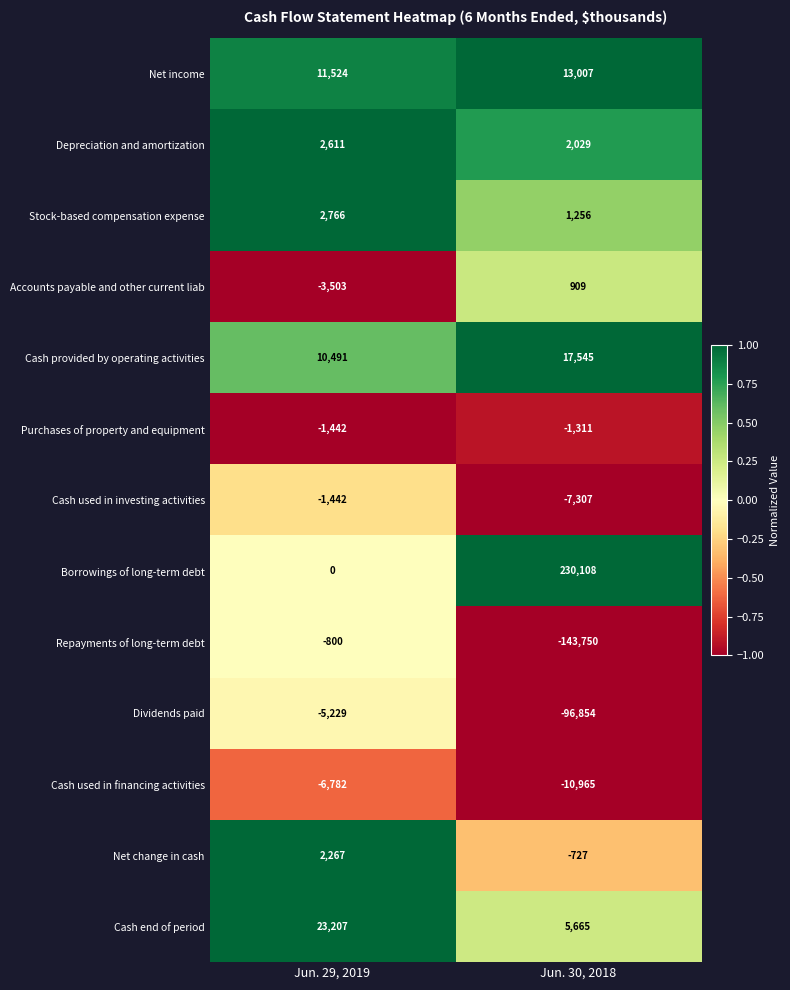

List the series in order of their peak value, highest first.

Borrowings of long-term debt, Cash end of period, Cash provided by operating activities, Net income, Stock-based compensation expense, Depreciation and amortization, Net change in cash, Accounts payable and other current liab, Repayments of long-term debt, Purchases of property and equipment, Cash used in investing activities, Dividends paid, Cash used in financing activities